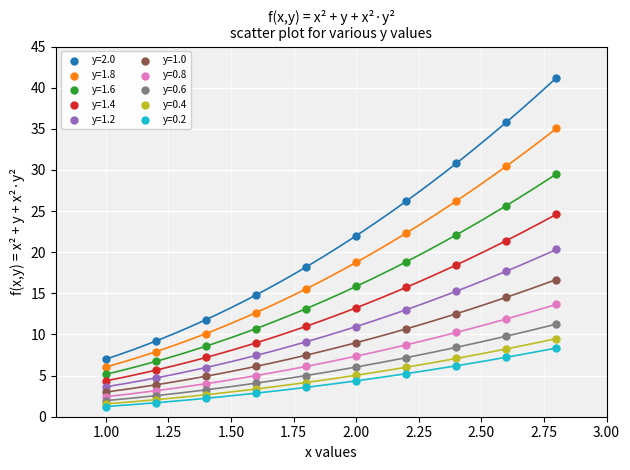

What are all the series names shown in the legend?

y=2.0, y=1.8, y=1.6, y=1.4, y=1.2, y=1.0, y=0.8, y=0.6, y=0.4, y=0.2